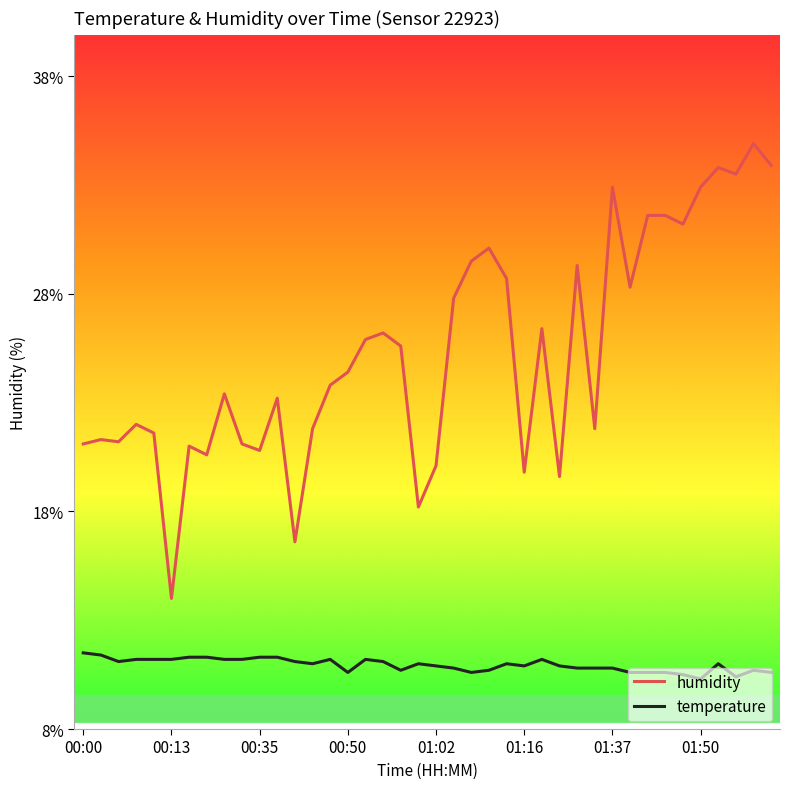

How many distinct data groups are displayed?

2